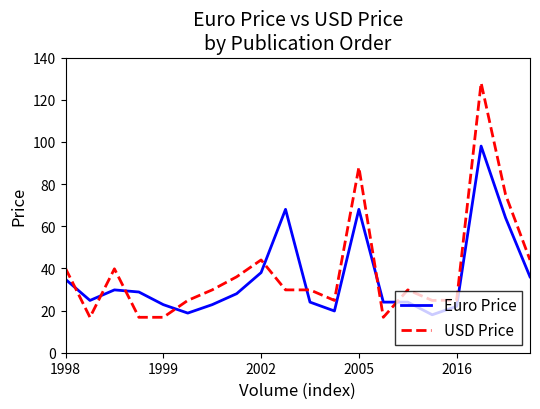

List the series in order of their overall mean, lowest first.

Euro Price, USD Price